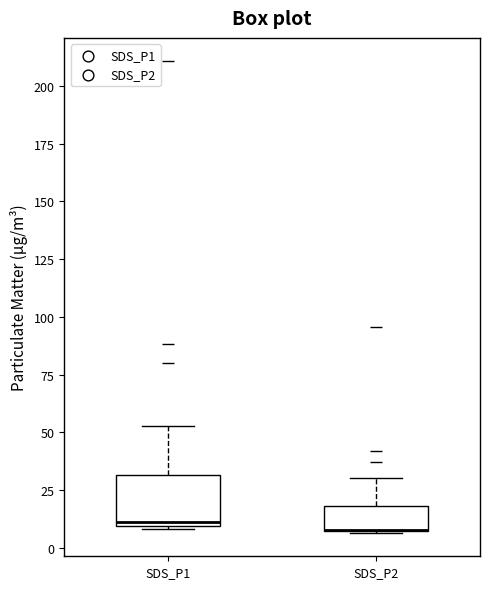

Reading left to right, read every box against the y-axis: the position of its median line, the range the box covers, and the ends of its whiskers. The values are not printed on the chart, so give them approximately, as read against the axis.

SDS_P1: median 10 (just above the box's lower edge), box 10 to 30, whiskers 10 to 55
SDS_P2: median 10 (drawn on the box's lower edge), box 5 to 20, whiskers 5 to 30